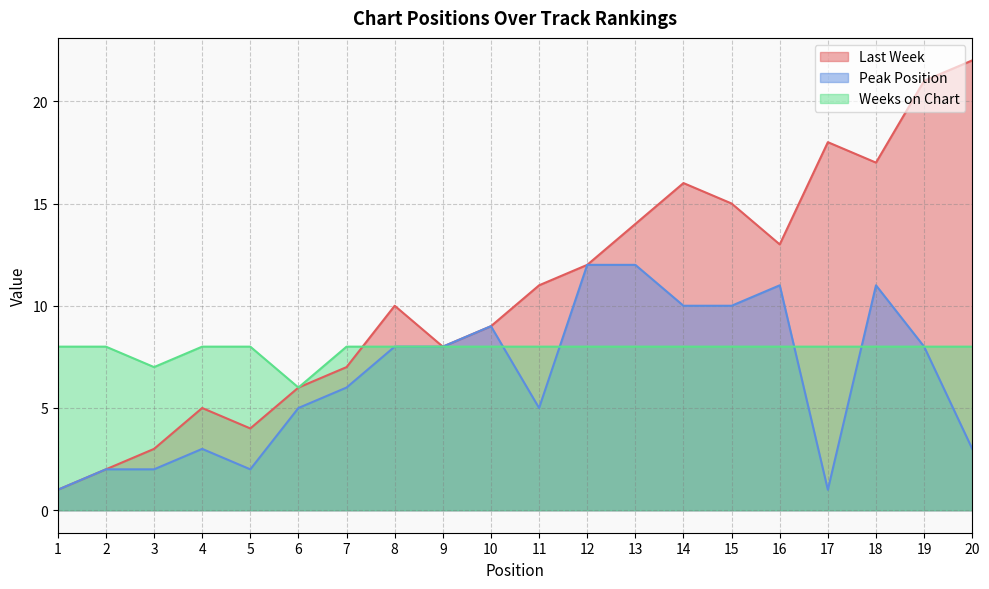

What is the difference between the second highest and second lowest values in the Weeks on Chart series?

1